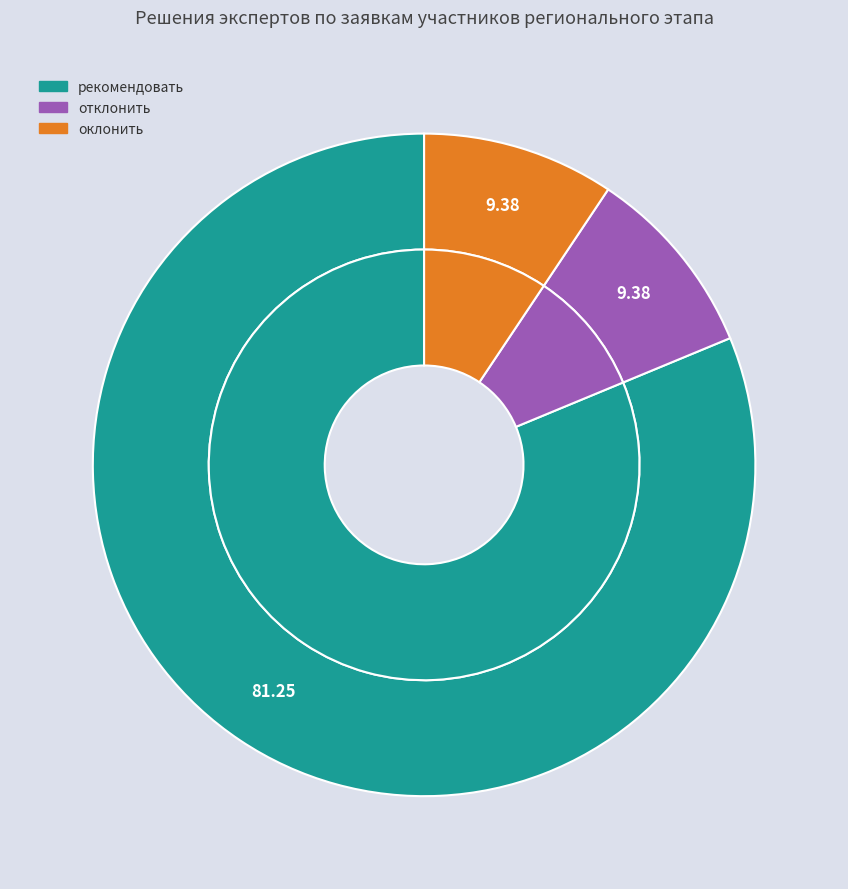

To the nearest percent, what portion does оклонить represent?

9%